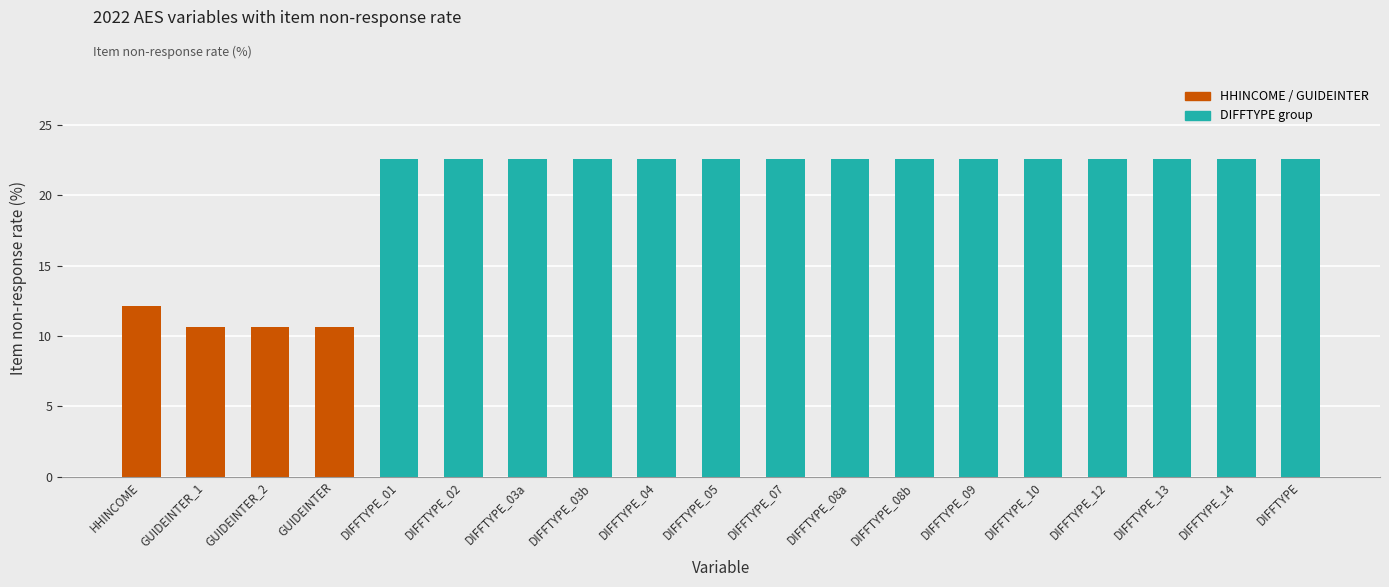

Count the number of categories in the chart.

19